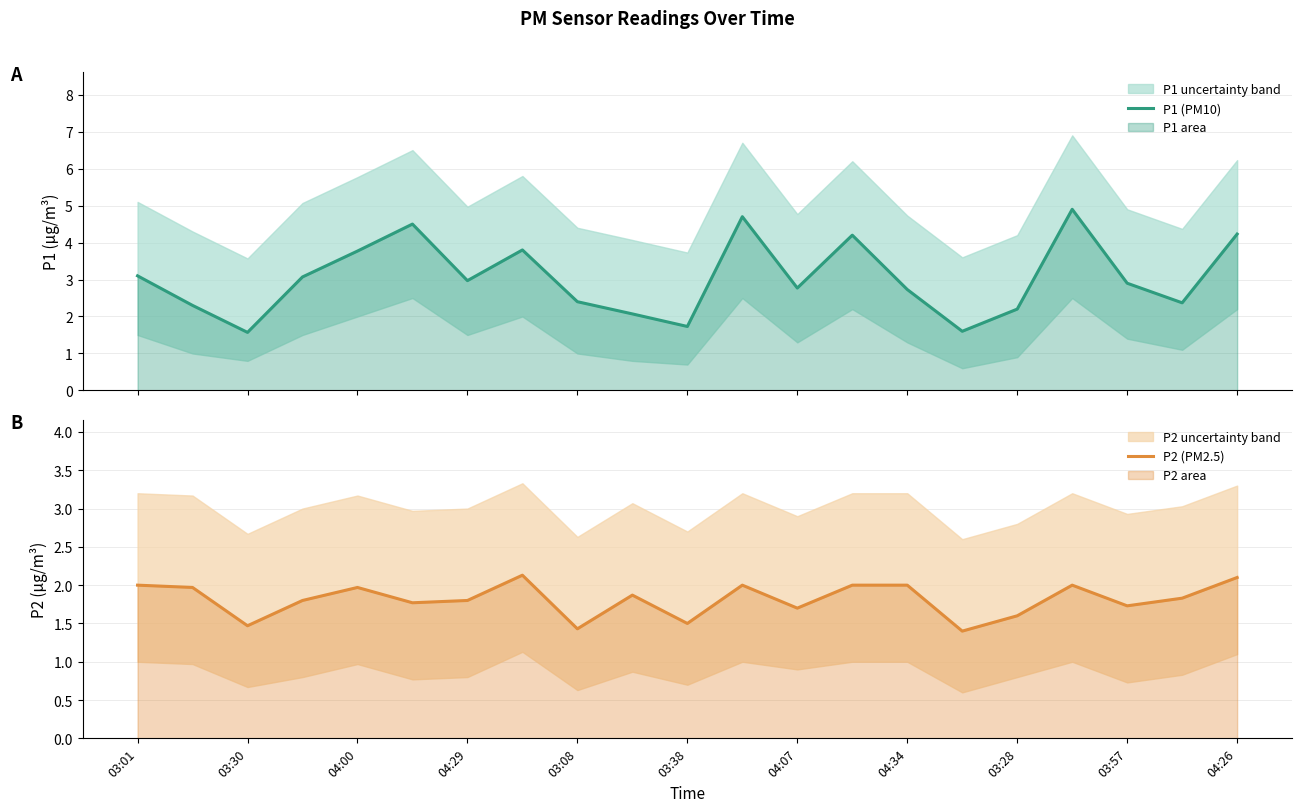

Reading left to right, list all the values displayed in this chart.

P1 (PM10): 3.1	2.3	1.6	3.1	3.8	4.5	3.0	3.8	2.4	2.1	1.7	4.7	2.8	4.2	2.7	1.6	2.2	4.9	2.9	2.4	4.2
P2 (PM2.5): 2.0	2.0	1.5	1.8	2.0	1.8	1.8	2.1	1.4	1.9	1.5	2.0	1.7	2.0	2.0	1.4	1.6	2.0	1.7	1.8	2.1